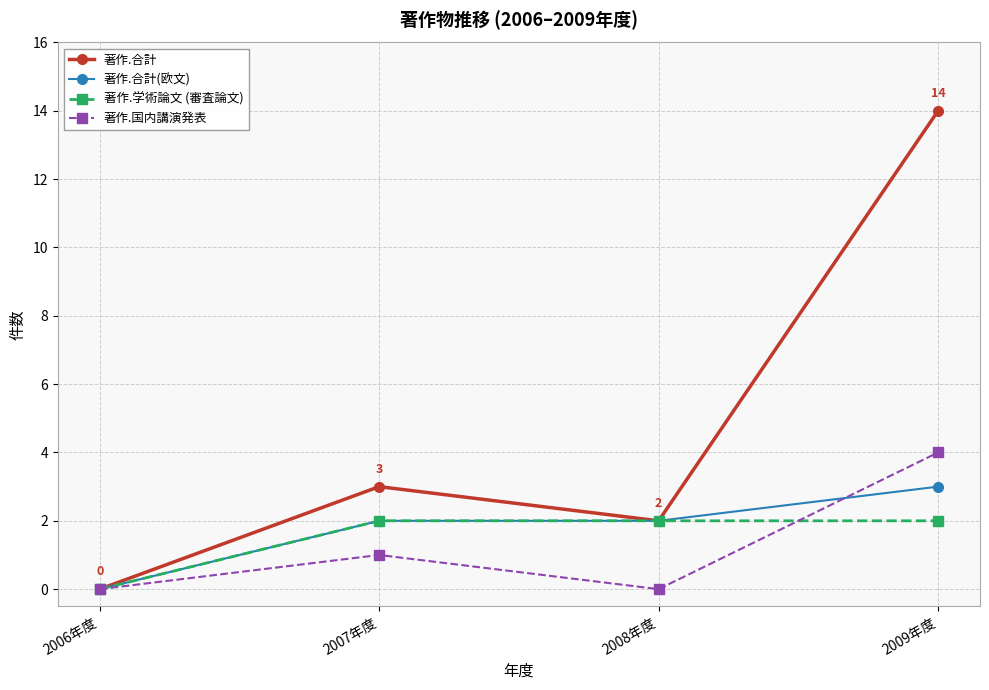

At 2009年度, list the series in order from smallest to largest.

著作.学術論文 (審査論文), 著作.合計(欧文), 著作.国内講演発表, 著作.合計